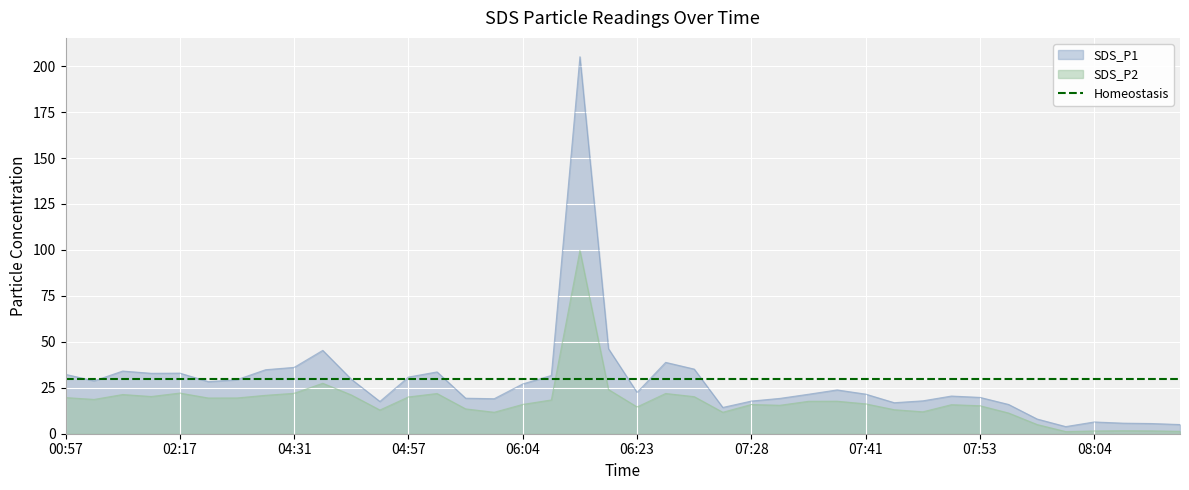

Which series has the widest spread of values?

SDS_P1